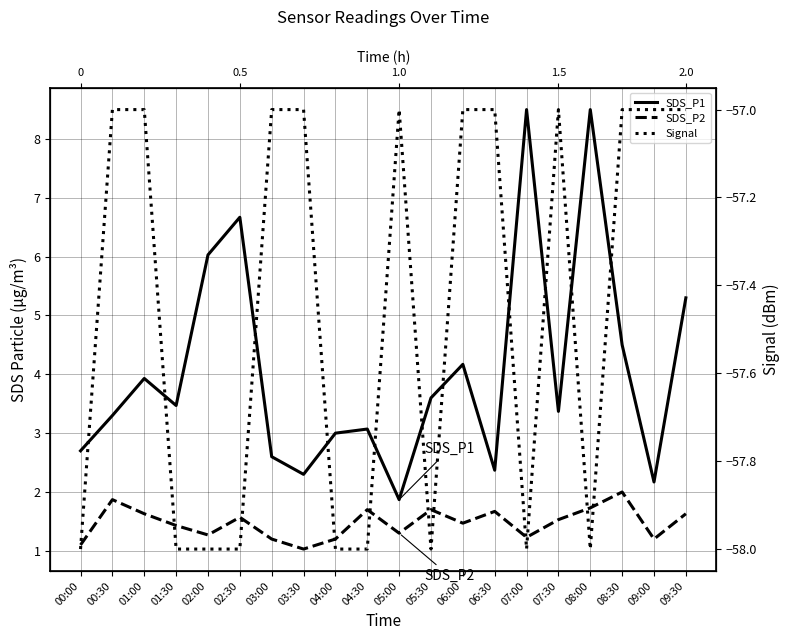

Reading right to left, list all the values displayed in this chart.

SDS_P1: 09:30=5.3	09:00=2.2	08:30=4.5	08:00=8.5	07:30=3.4	07:00=8.5	06:30=2.4	06:00=4.2	05:30=3.6	05:00=1.9	04:30=3.1	04:00=3.0	03:30=2.3	03:00=2.6	02:30=6.7	02:00=6.0	01:30=3.5	01:00=3.9	00:30=3.3	00:00=2.7
SDS_P2: 09:30=1.6	09:00=1.2	08:30=2.0	08:00=1.7	07:30=1.5	07:00=1.2	06:30=1.7	06:00=1.5	05:30=1.7	05:00=1.3	04:30=1.7	04:00=1.2	03:30=1.0	03:00=1.2	02:30=1.6	02:00=1.3	01:30=1.4	01:00=1.6	00:30=1.9	00:00=1.1
Signal: 09:30=-57.0	09:00=-57.0	08:30=-57.0	08:00=-58.0	07:30=-57.0	07:00=-58.0	06:30=-57.0	06:00=-57.0	05:30=-58.0	05:00=-57.0	04:30=-58.0	04:00=-58.0	03:30=-57.0	03:00=-57.0	02:30=-58.0	02:00=-58.0	01:30=-58.0	01:00=-57.0	00:30=-57.0	00:00=-58.0